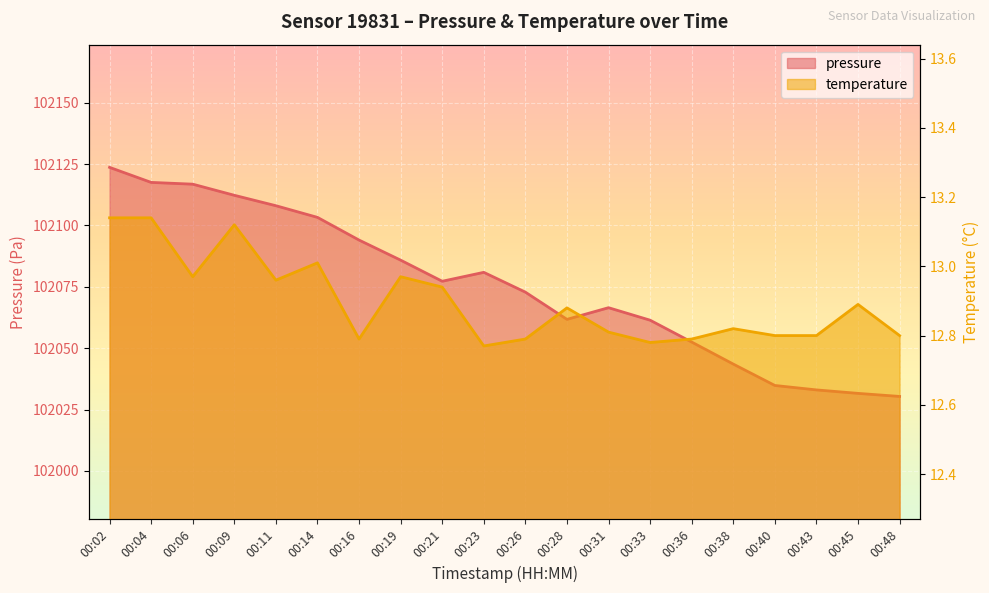

At which label does pressure first exceed 102077?

00:02